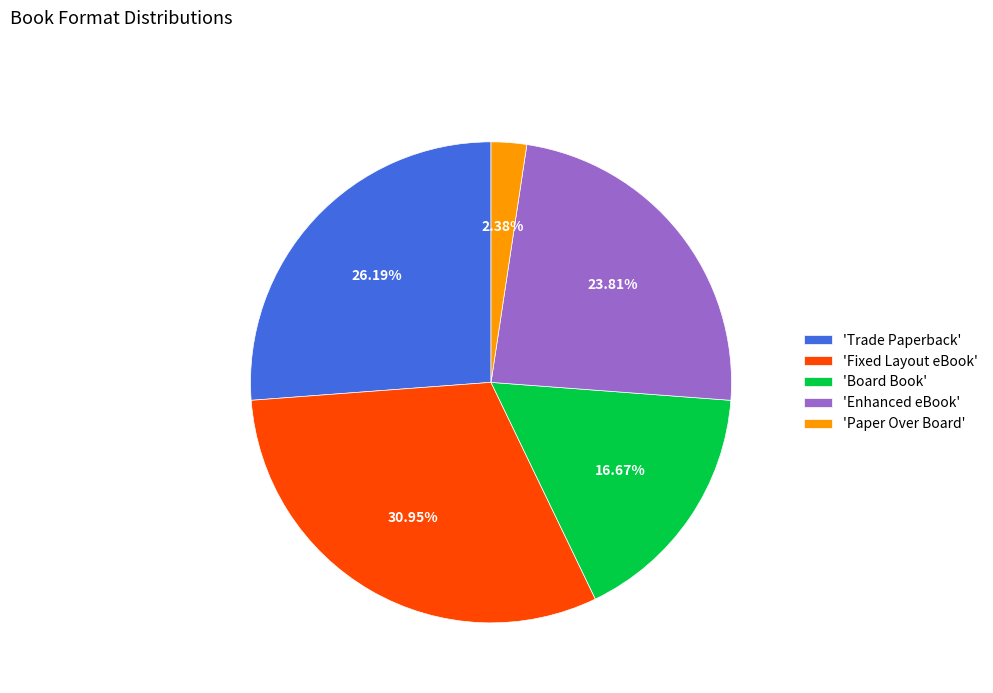

Do 'Enhanced eBook' and 'Board Book' together represent more than half of the pie?

No